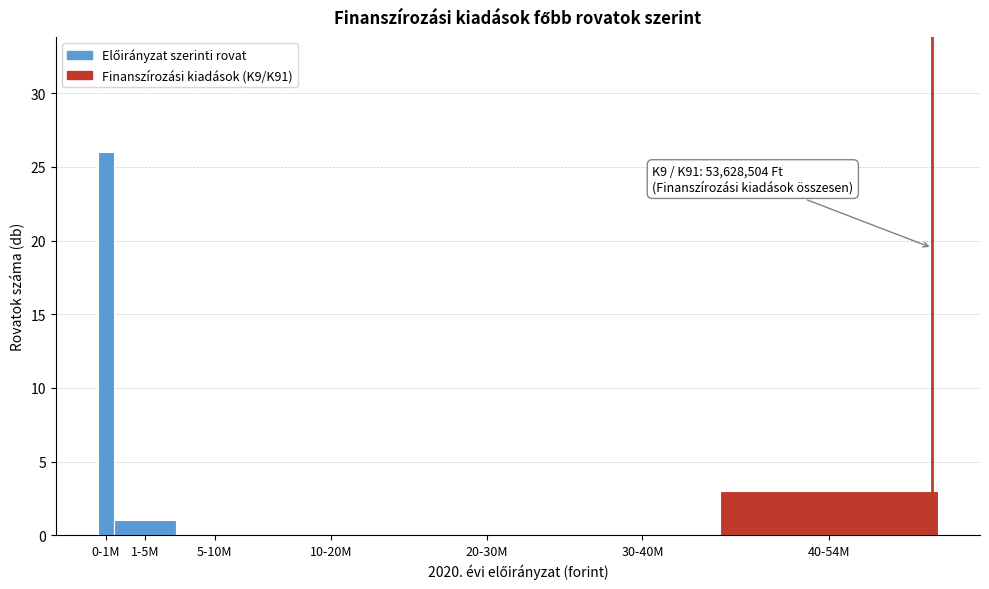

Reading right to left, what are all the values shown in this chart?

40-54M=3	30-40M=0	20-30M=0	10-20M=0	5-10M=0	1-5M=1	0-1M=26